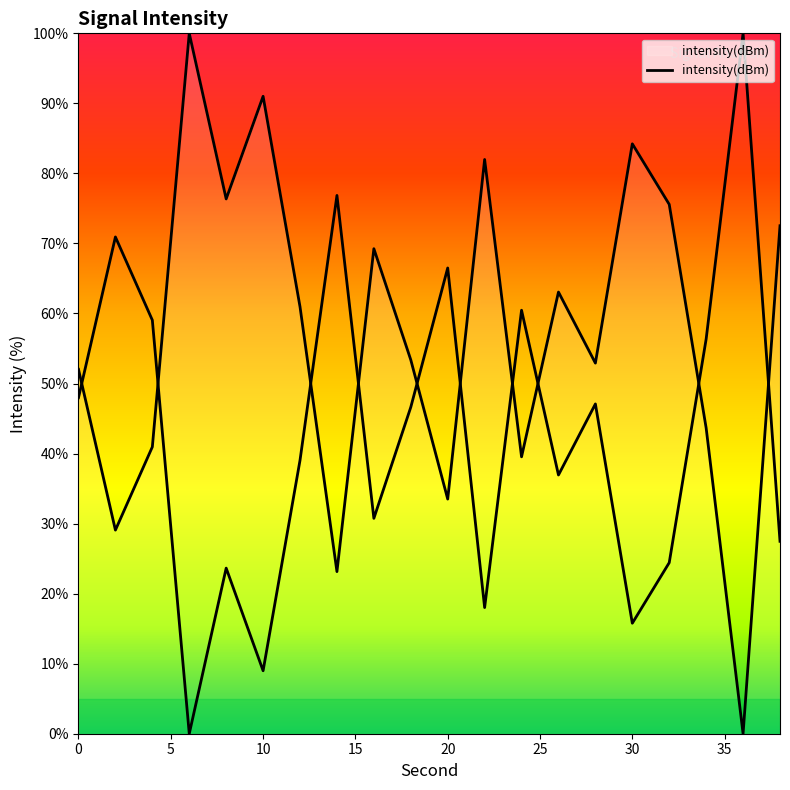

Reading left to right, list all the values displayed in this chart.

48.0	70.9	59.1	0.0	23.6	9.0	39.0	76.9	30.8	46.6	66.5	18.0	60.5	36.9	47.1	15.8	24.4	56.4	100.0	27.5